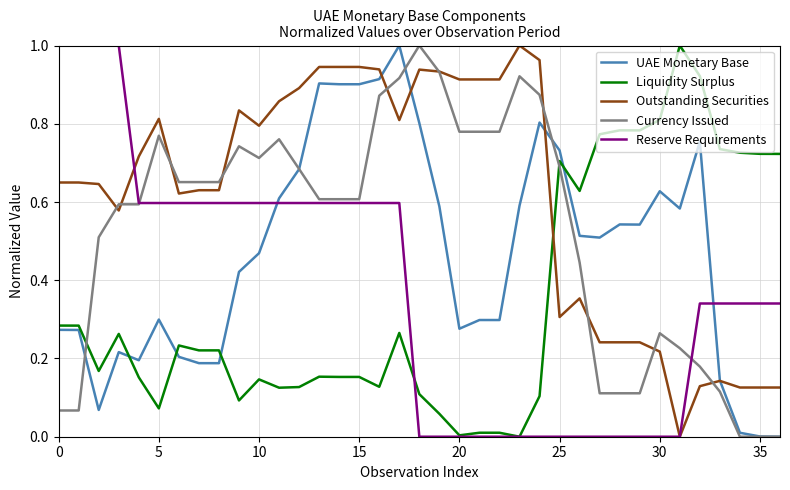

How many times do Currency Issued and Liquidity Surplus cross each other?

2